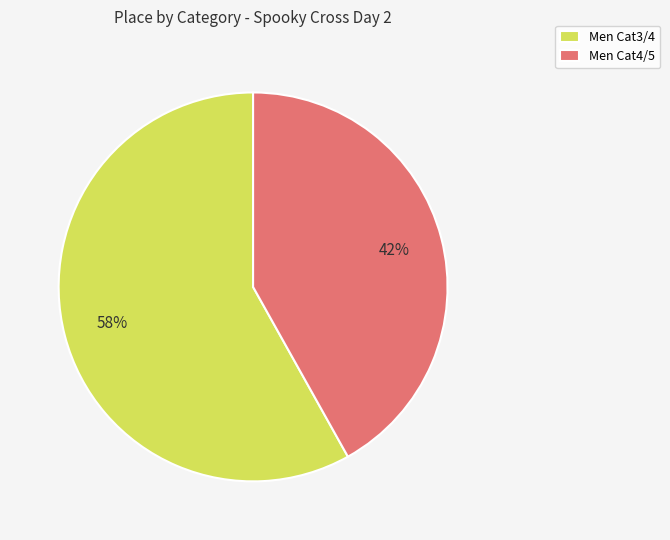

What percentage is the Men Cat4/5 slice, to the nearest percent?

42%